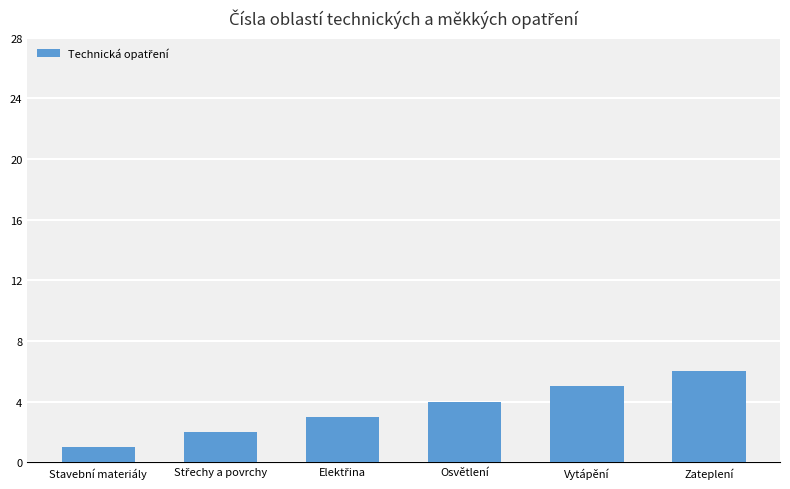

What is the smallest value displayed?

1